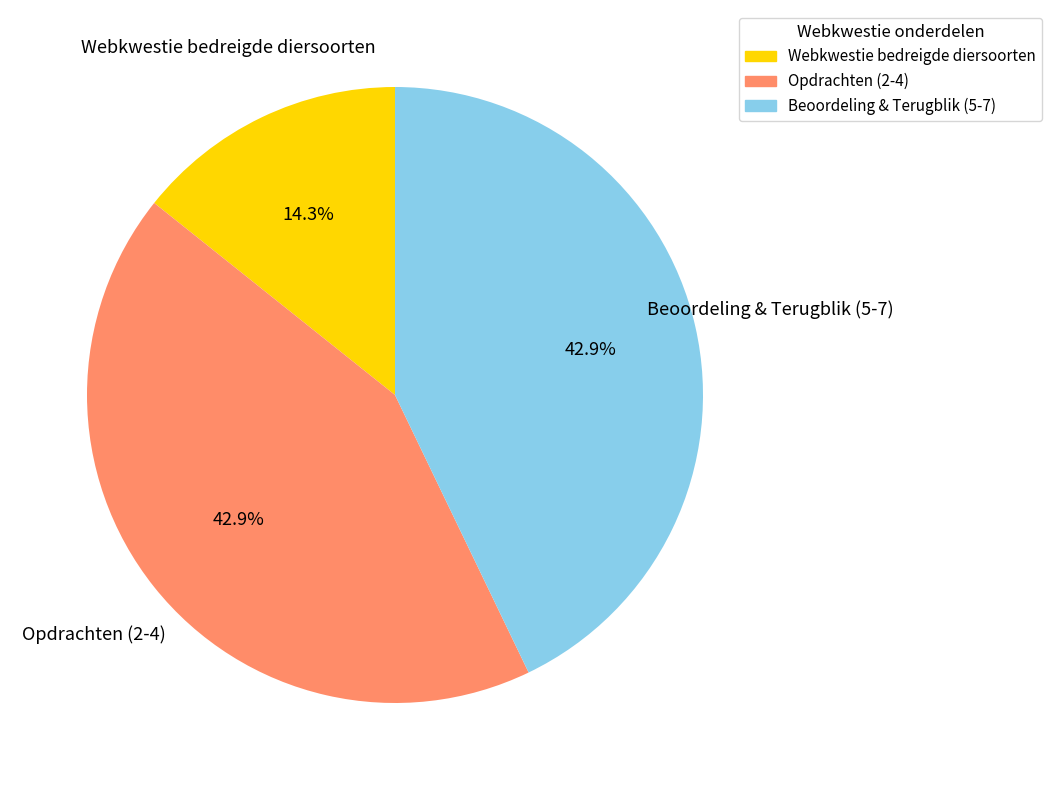

Does any single category account for the majority?

No